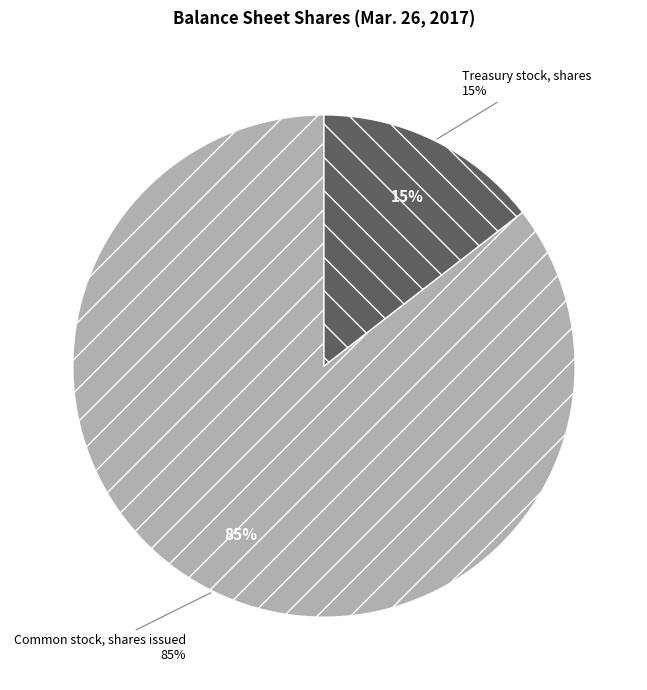

Combined, do Treasury stock, shares and Common stock, shares issued account for over 50%?

Yes